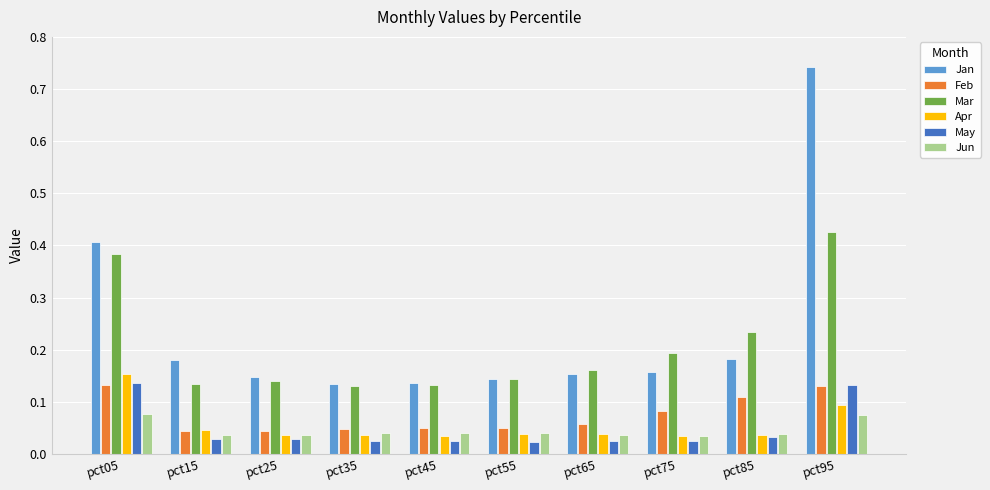

Which label corresponds to the largest value in the chart?

pct95